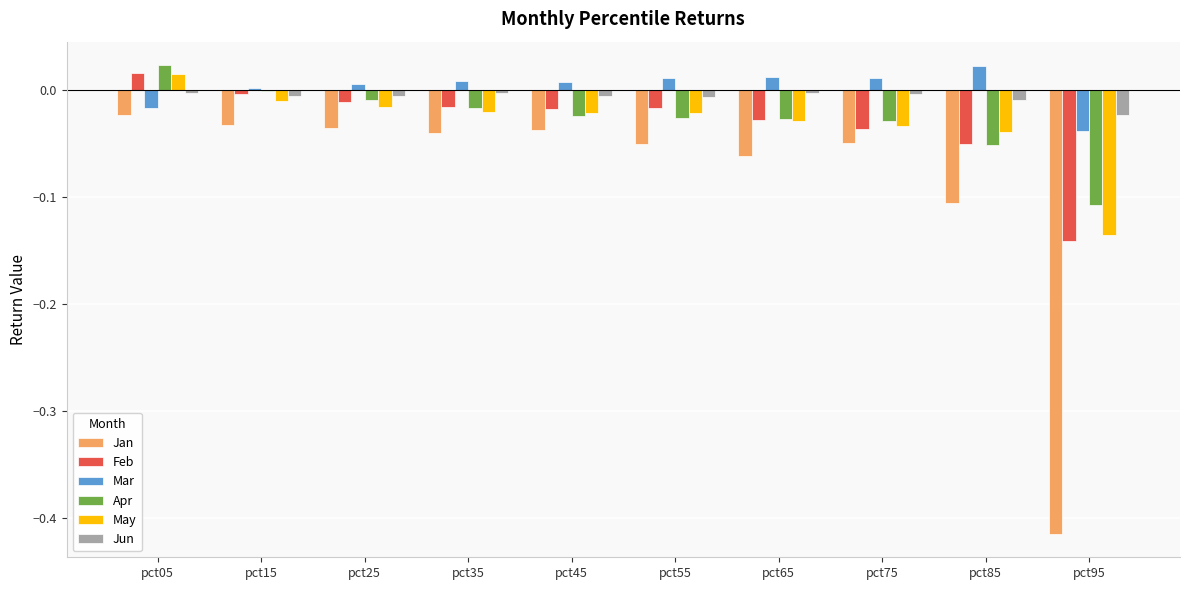

Which category has the highest value in the Apr series?

pct05